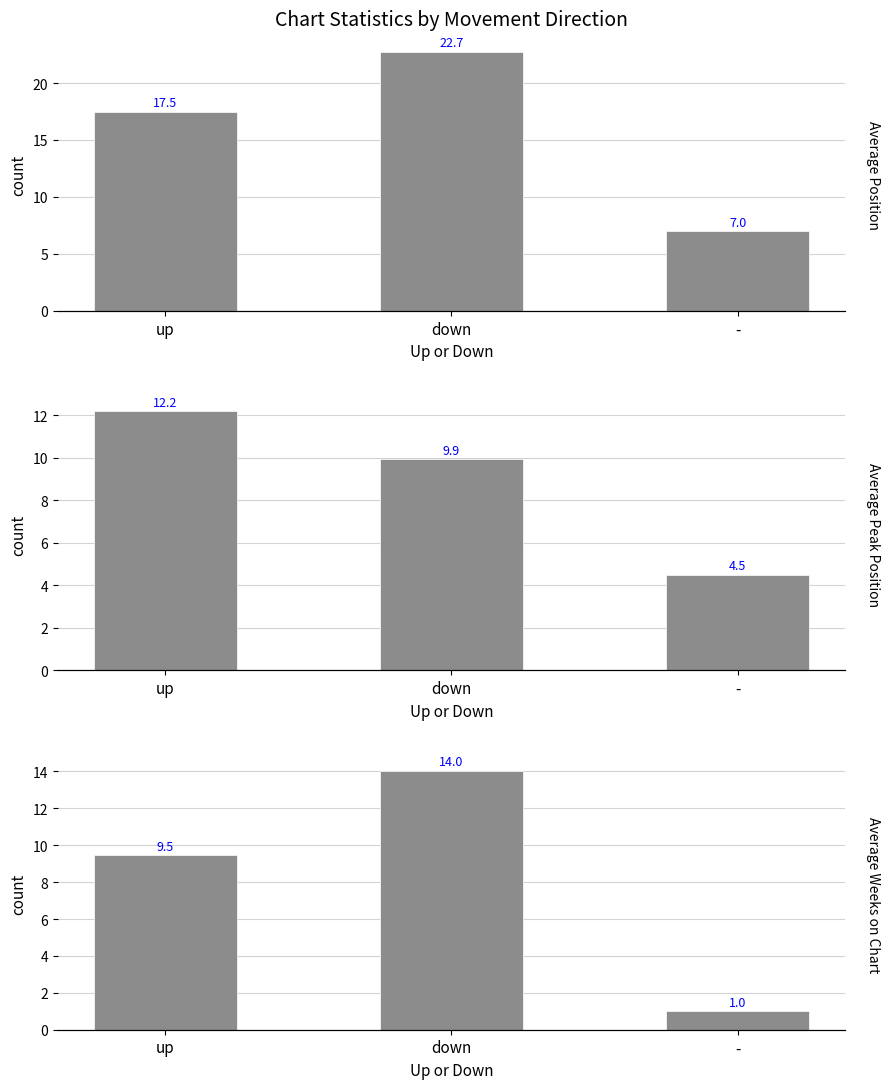

The value of Average Peak Position at down is 9.9. True or false?

True